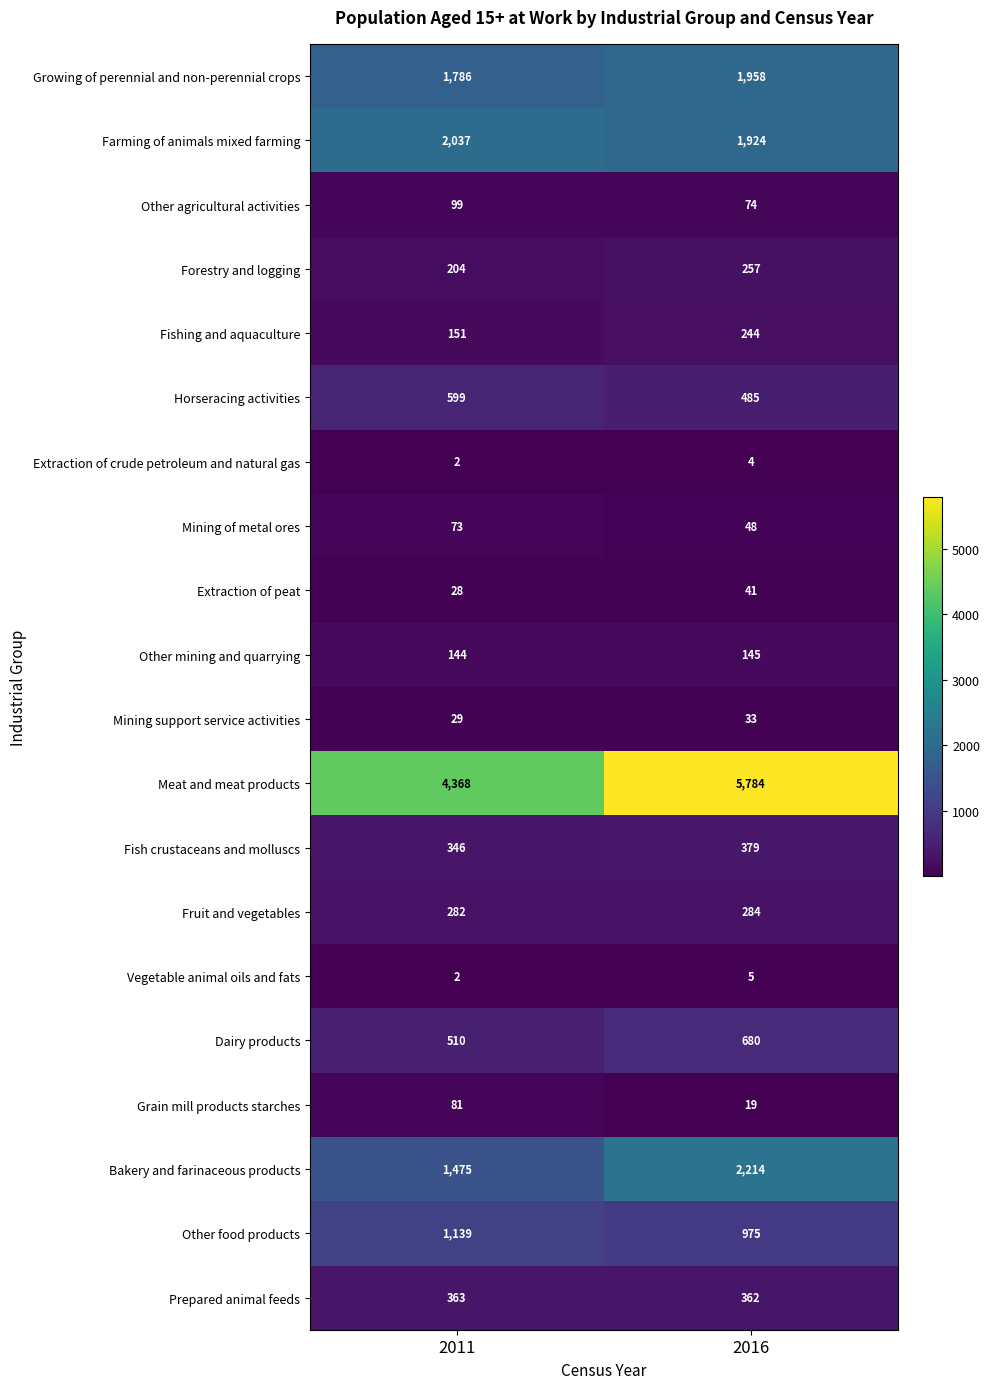

What is the total value across all series at 2011?

13718